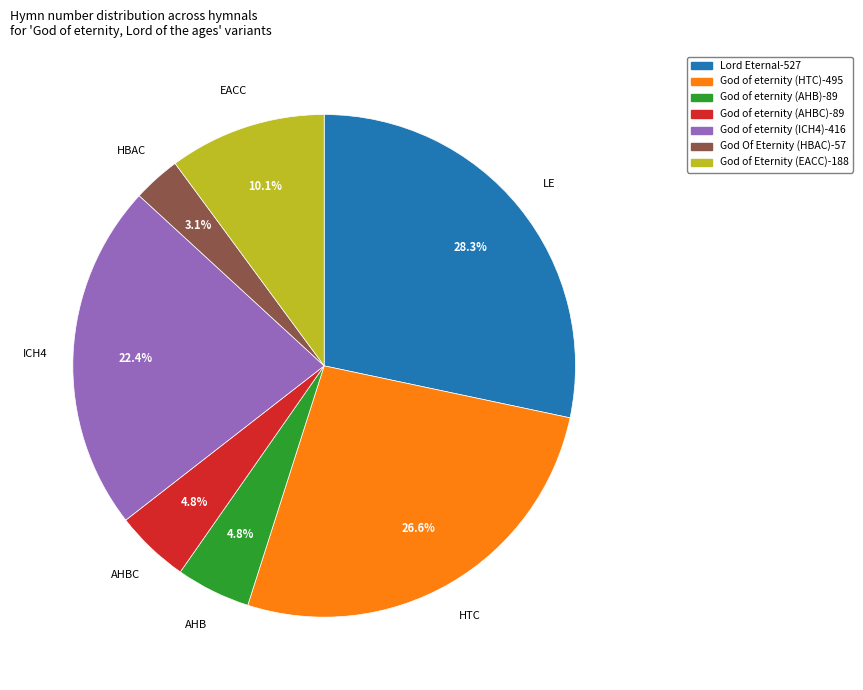

Does any single category account for the majority?

No